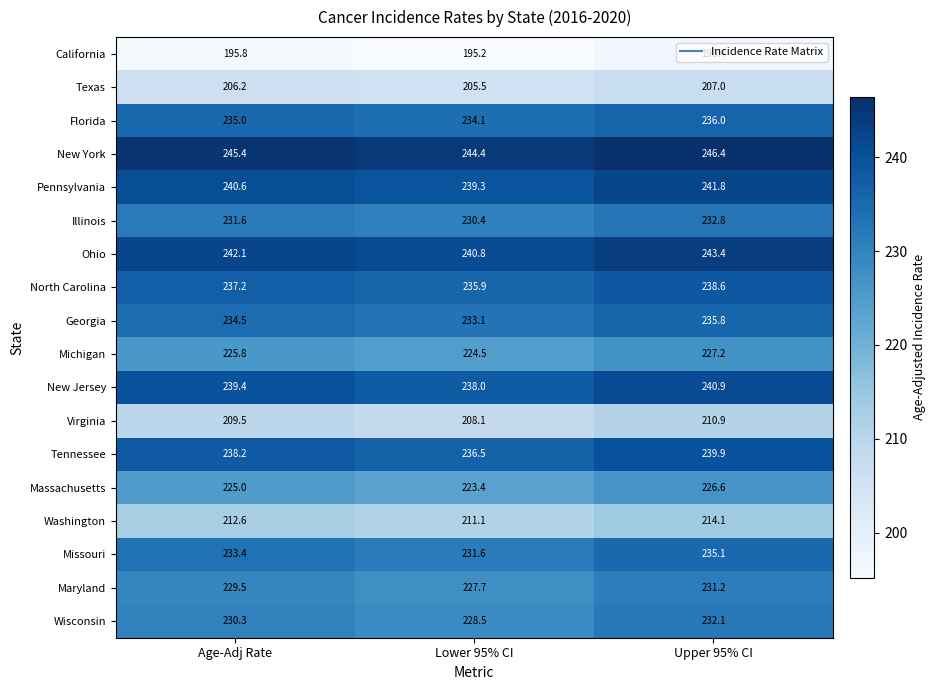

What is the difference between the highest and lowest values at Upper 95% CI?

50.0